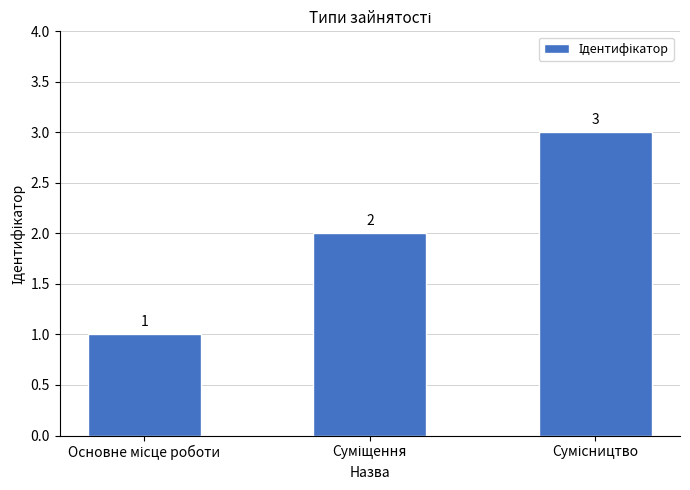

What is the sum of all values?

6